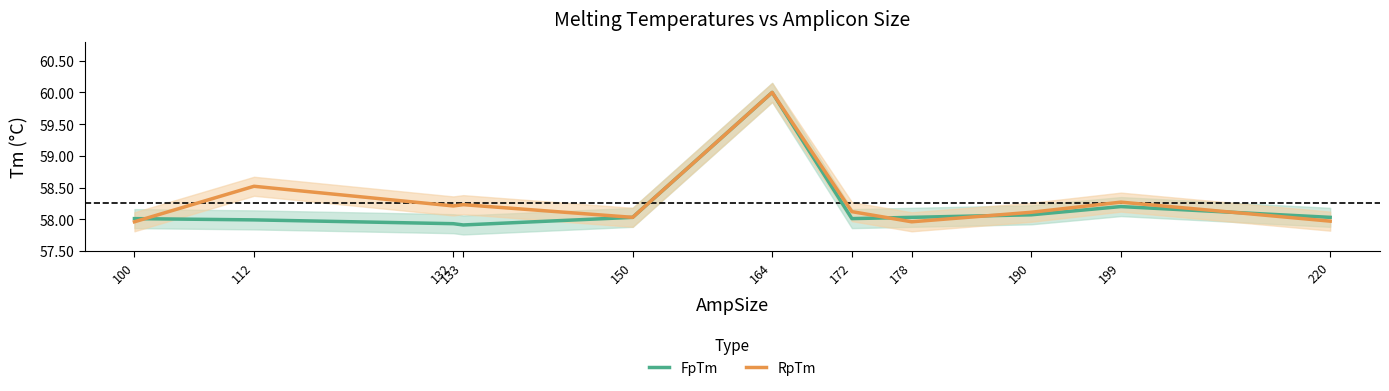

Which category has the highest value in the RpTm series?

164